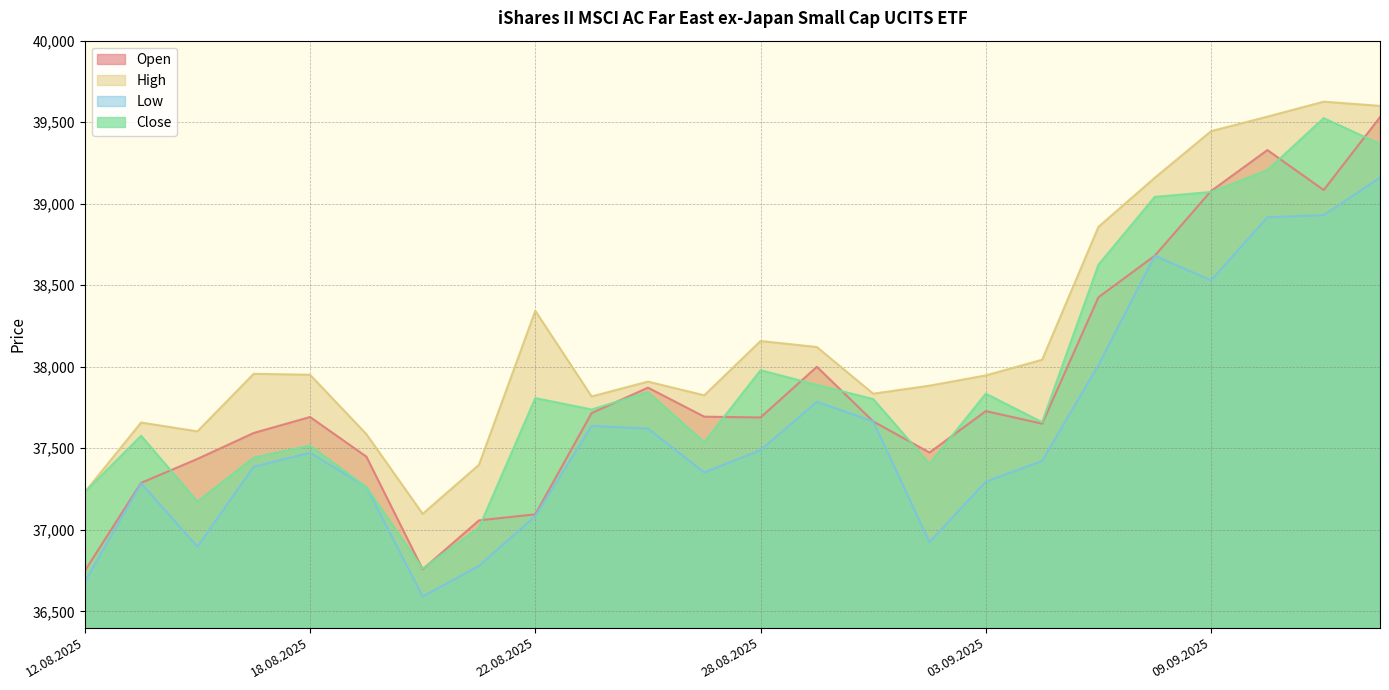

At which label is Open closest to 38139?

29.08.2025